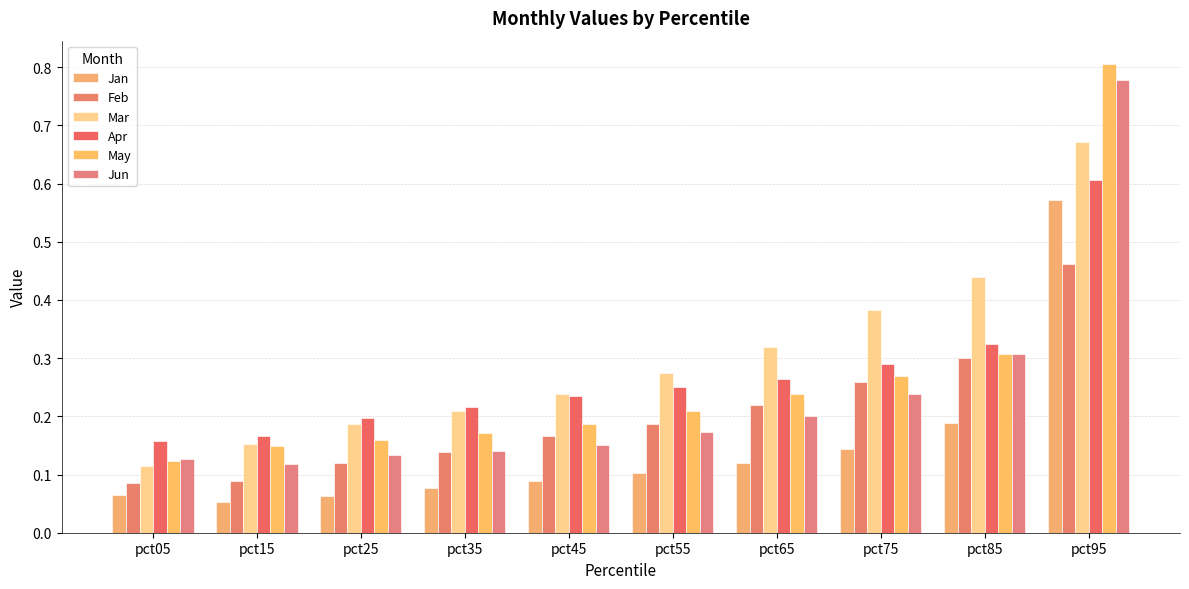

Which series has the widest spread of values?

May